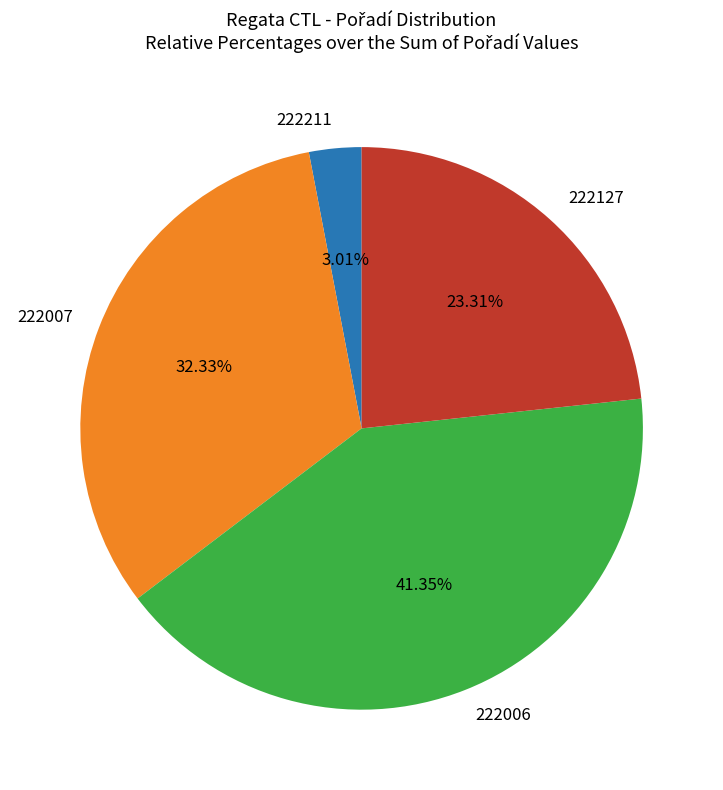

Is it true that 222211 is 3% of the pie?

True